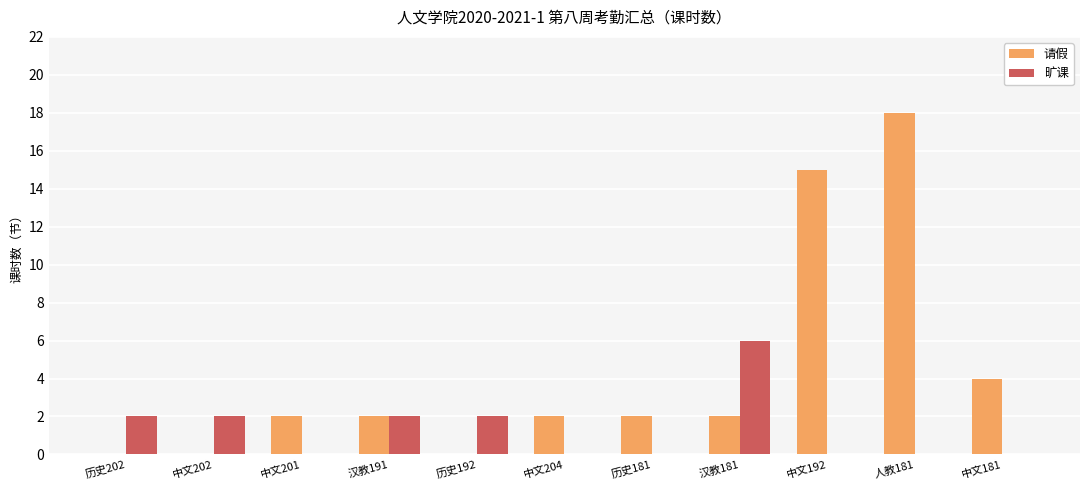

What is the total value across all series at 中文201?

2